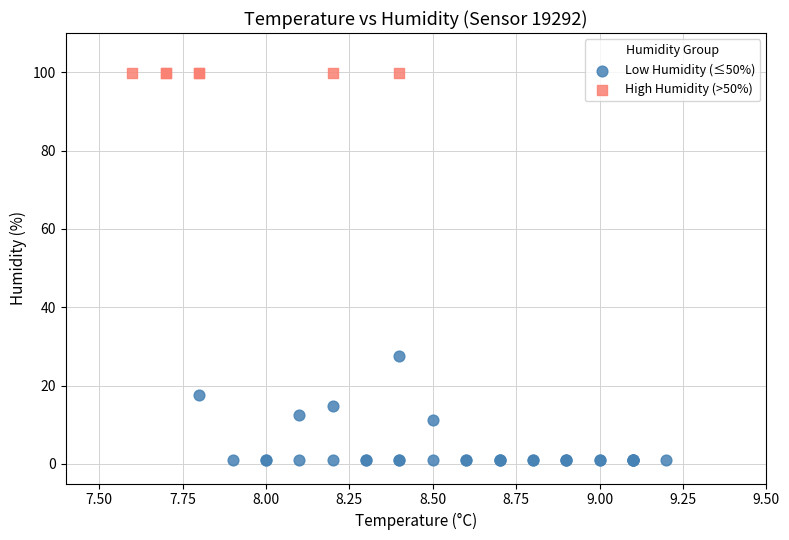

Which series reaches the maximum Y coordinate?

High Humidity (>50%)